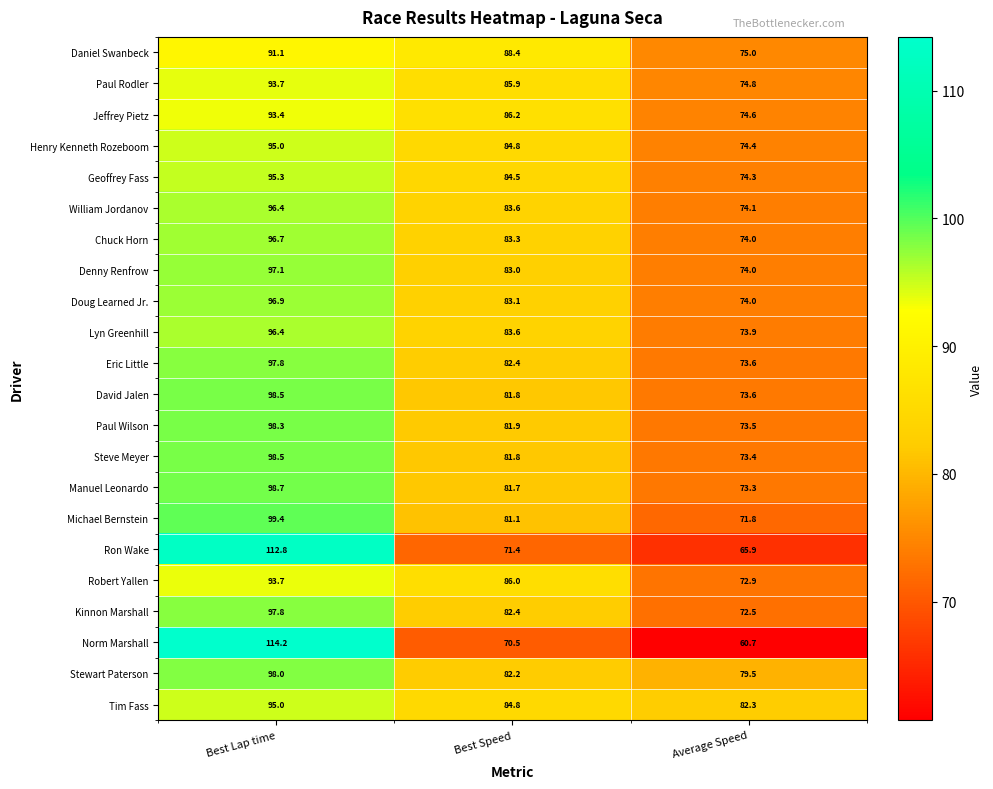

What is the total value across all series at Best Lap time?

2154.7